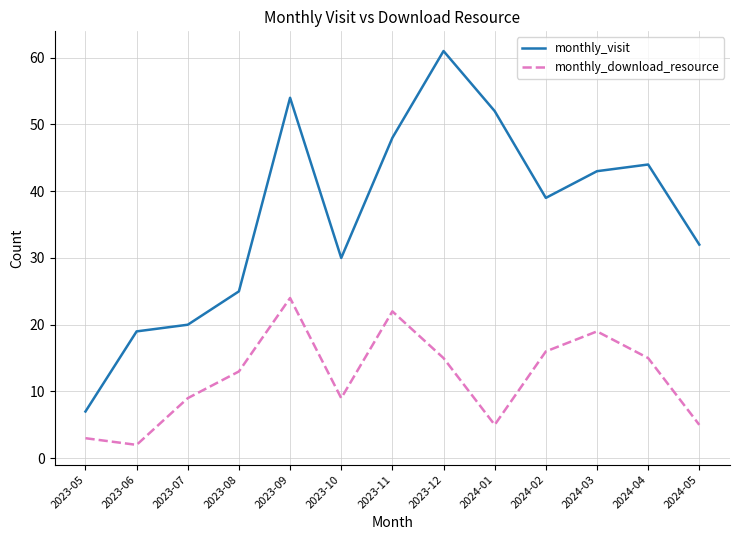

The value of monthly_download_resource at 2024-02 is 22. True or false?

False